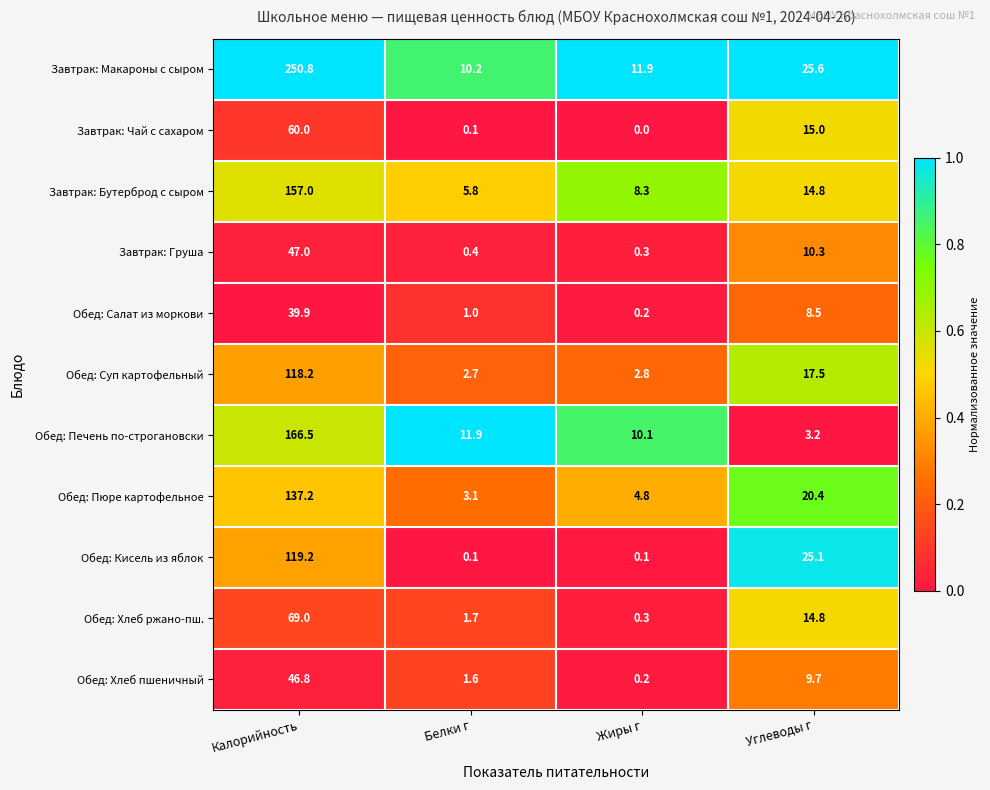

True or false: Завтрак: Макароны с сыром has a value of 10.2 at Белки г.

True